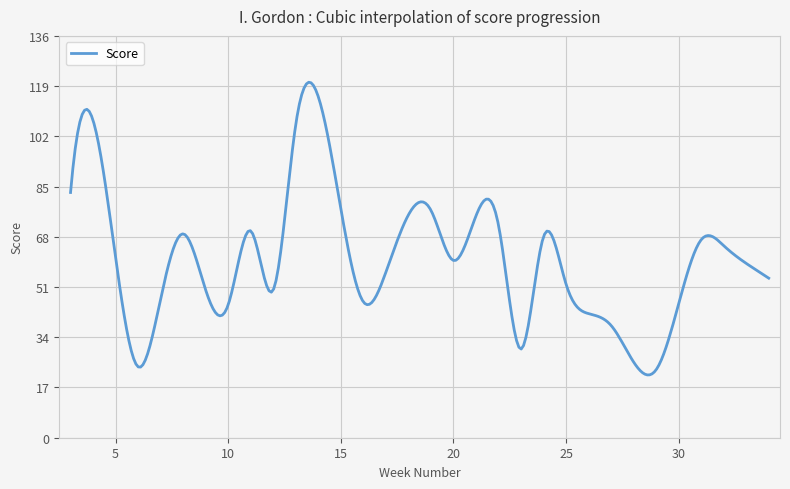

What is the difference between the maximum and minimum values?

99.1